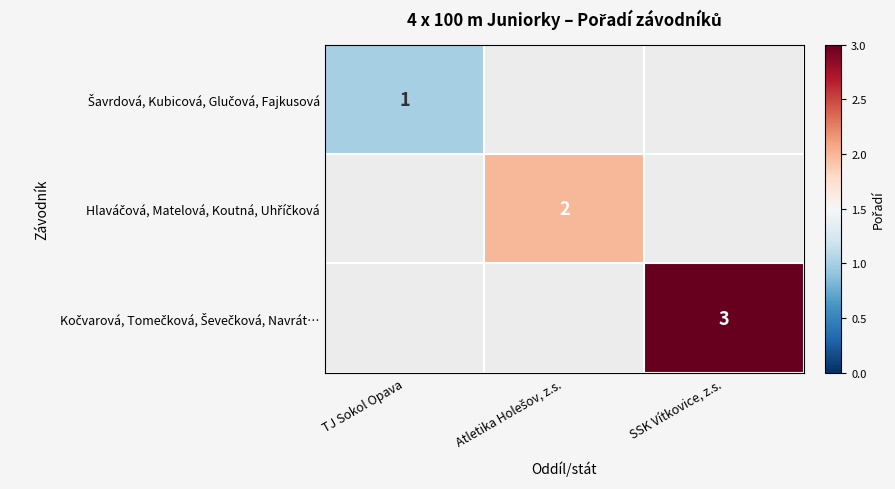

Count the number of categories in the chart.

3